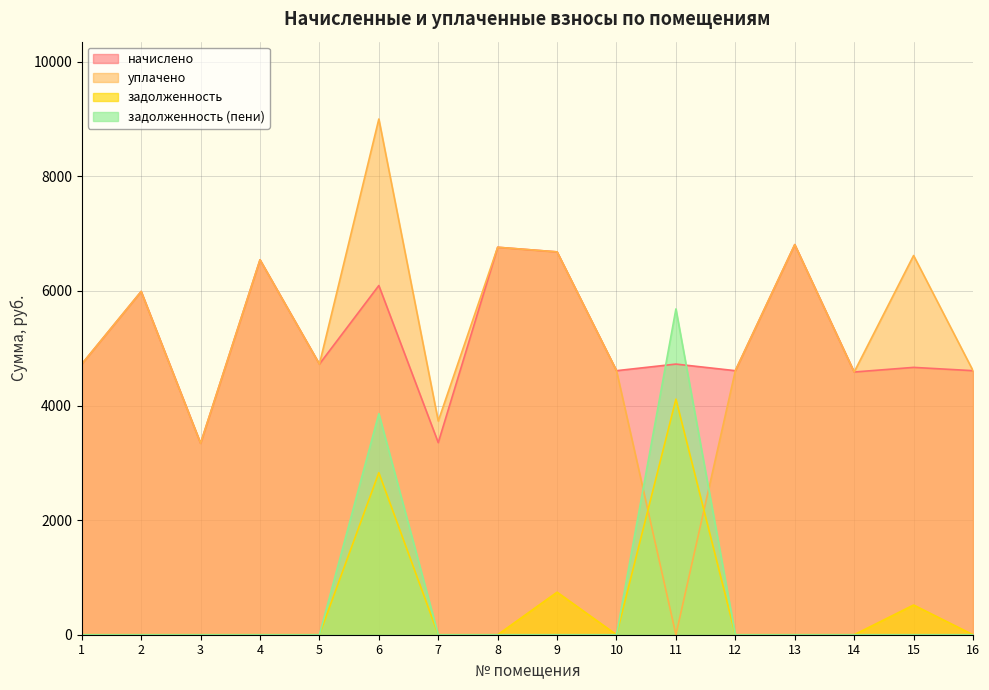

Which series has the largest range (max minus min)?

уплачено